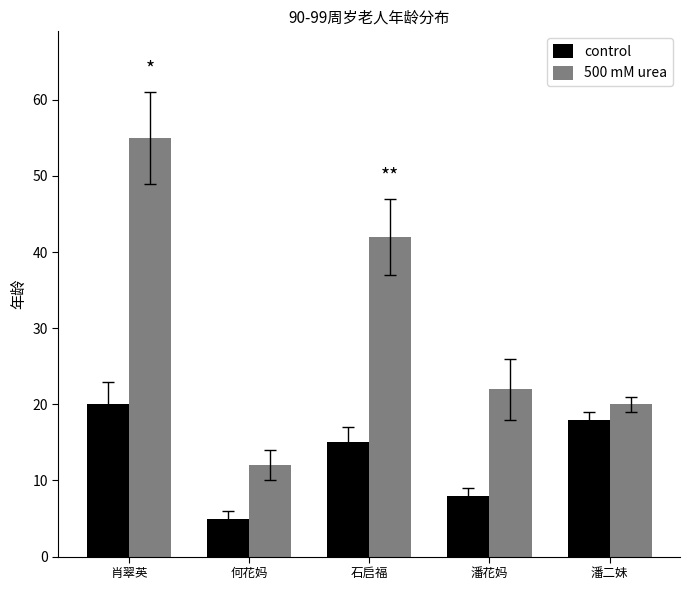

The value of control at 石启福 is 24. True or false?

False